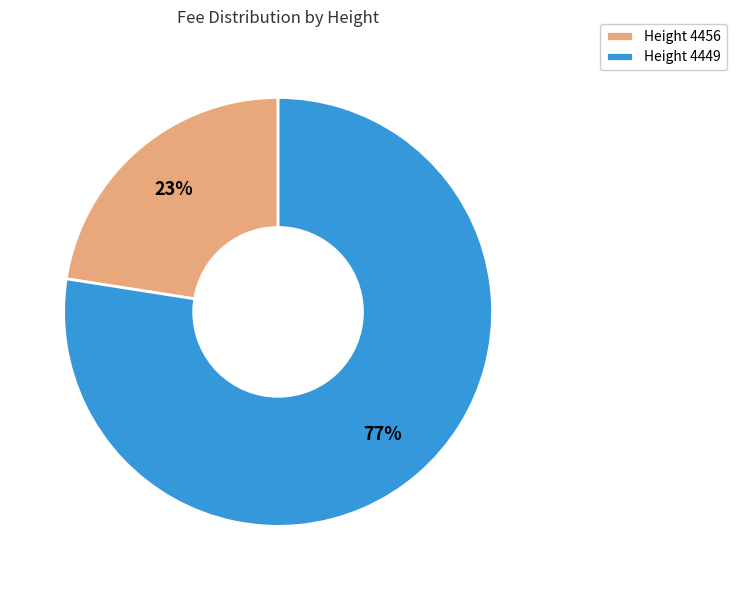

What is the smallest slice in the pie chart?

Height 4456